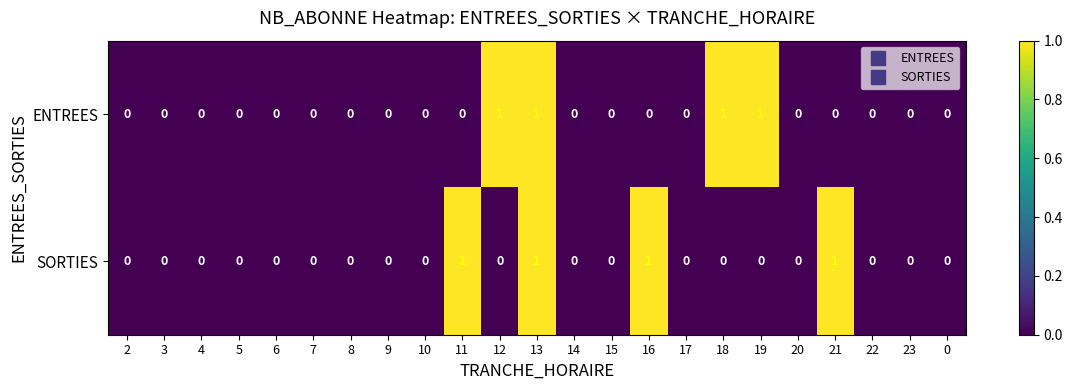

At which category is the sum across all series the highest?

13